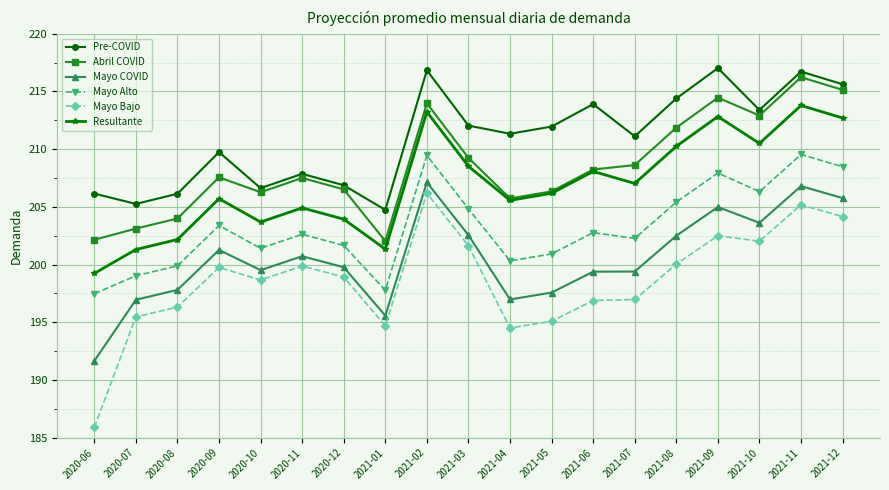

What is the sum of the Abril COVID values at 2021-12 and 2021-04?

420.9